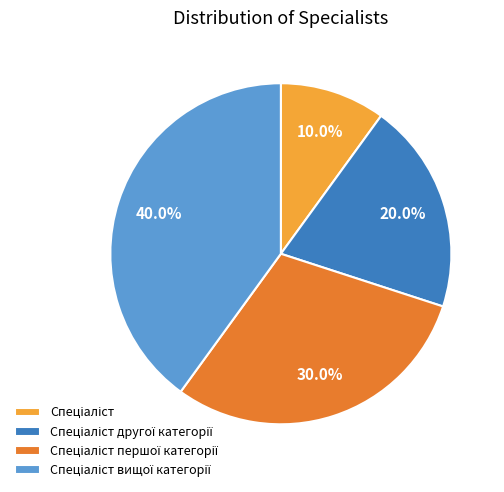

To the nearest percent, what is the average slice percentage?

25%